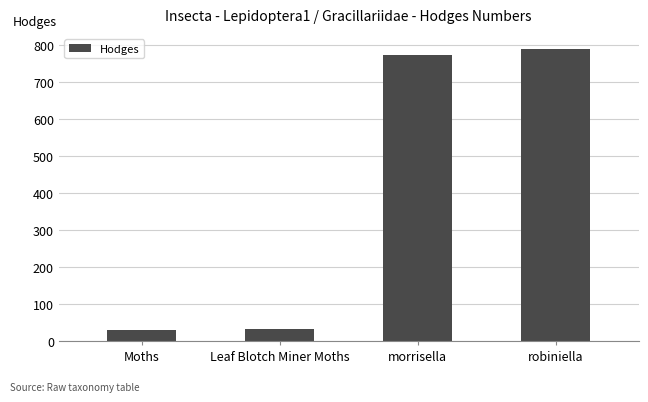

What is the sum of the values at robiniella and morrisella?

1563.0